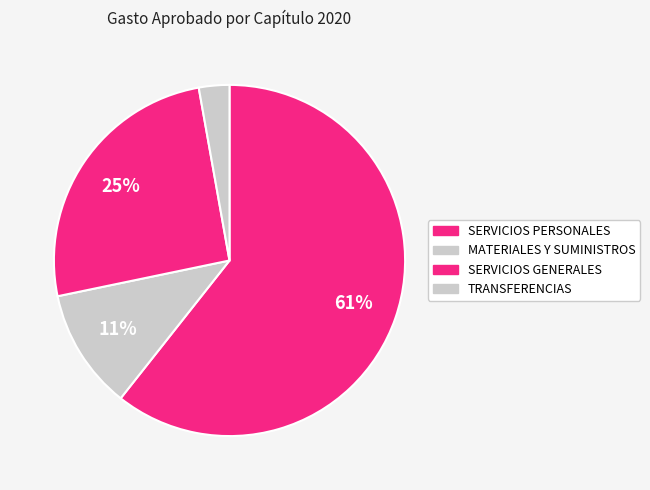

How many slices are in this pie chart?

4